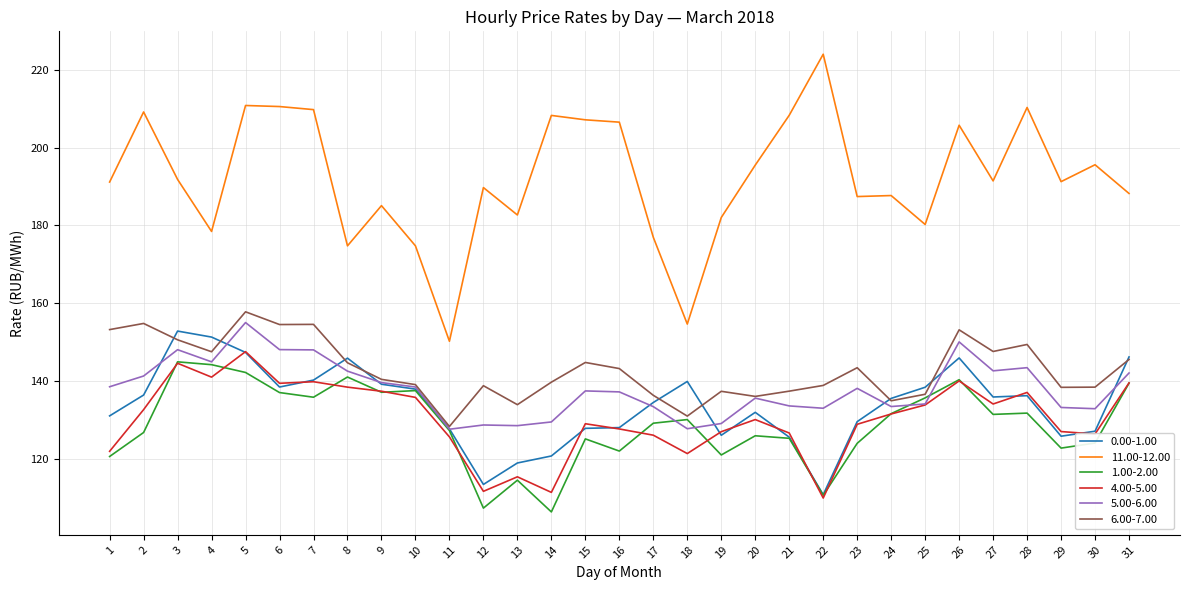

True or false: 11.00-12.00 and 6.00-7.00 intersect in this chart.

False